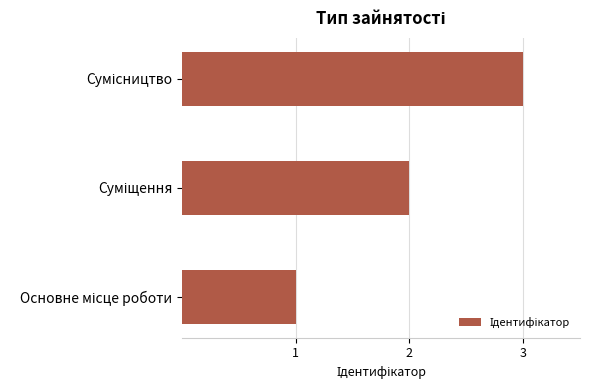

What is the maximum value shown in the chart?

3